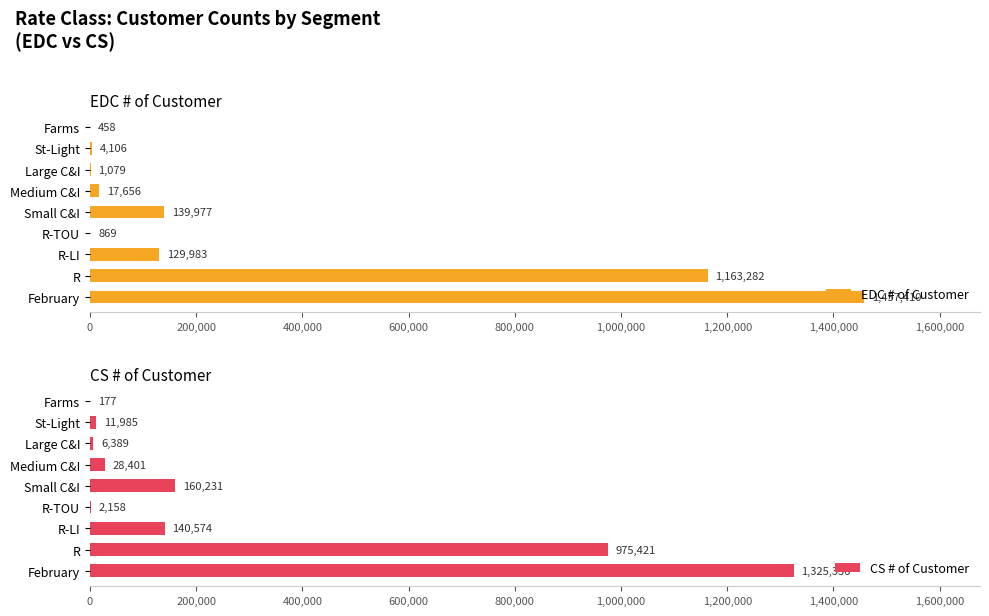

How many data points in CS # of Customer are above 28401?

4